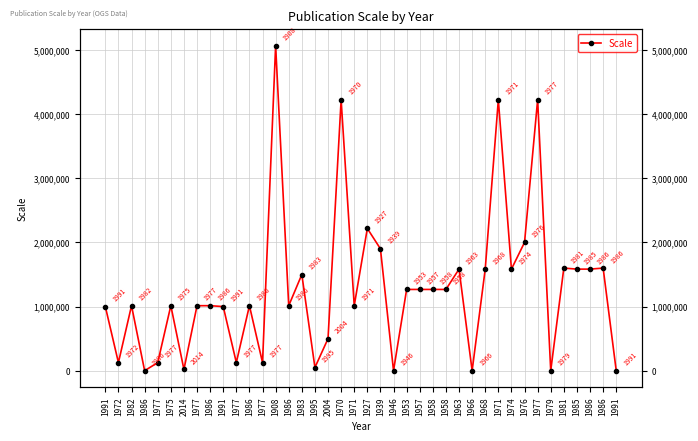

What is the value of the 22nd point from the left?

1900800